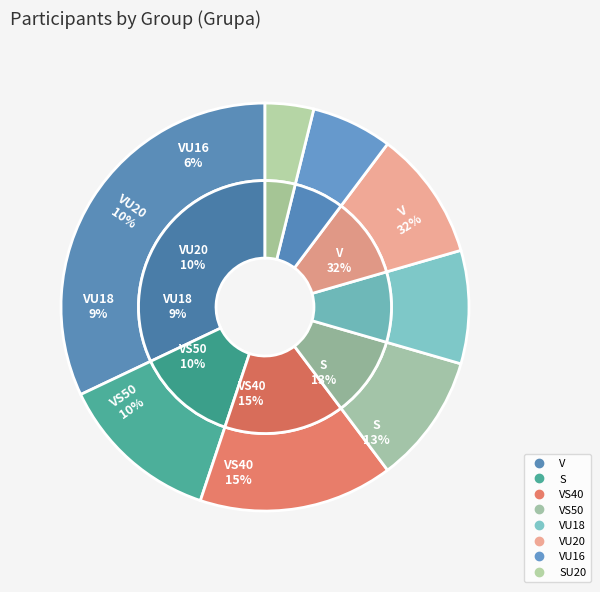

Rank the categories by value from lowest to highest.

SU20, VU16, VU18, VS50, VU20, S, VS40, V